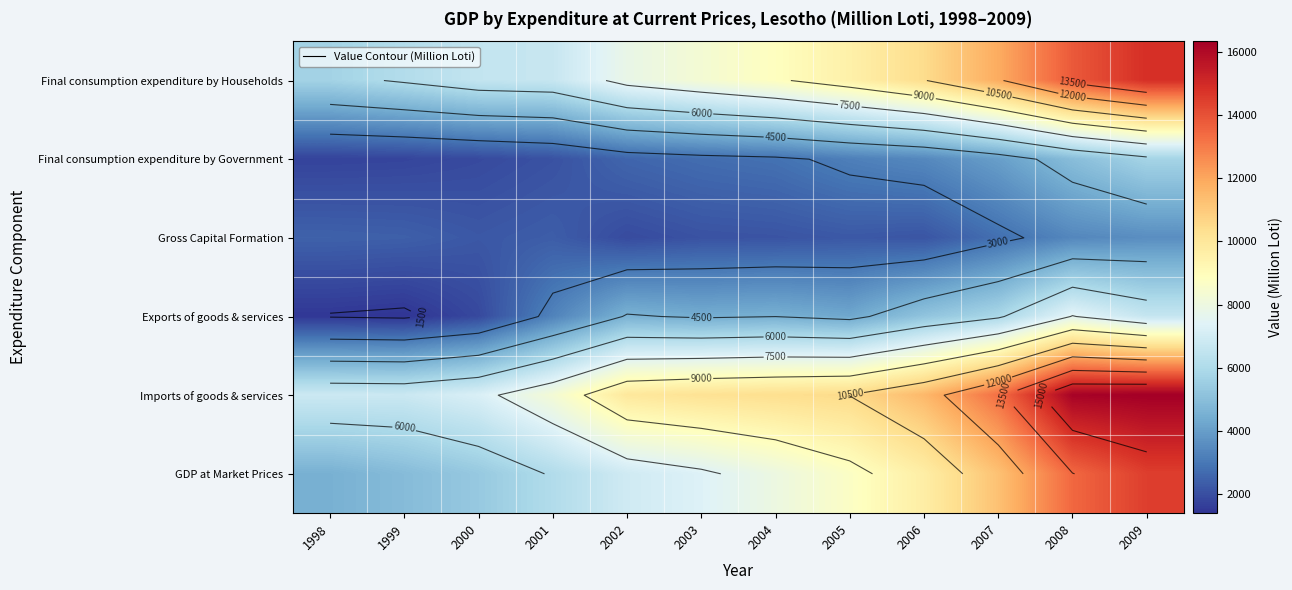

The value of Gross Capital Formation at 2009 is 5348.7. True or false?

False